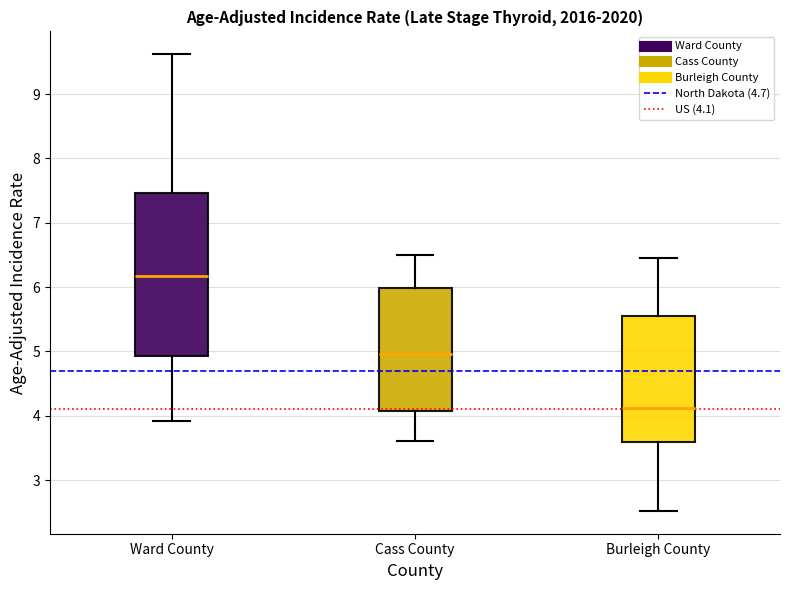

Reading left to right, read every box against the y-axis: the position of its median line, the range the box covers, and the ends of its whiskers. The values are not printed on the chart, so give them approximately, as read against the axis.

Ward County: median 6.2, box 4.9 to 7.5, whiskers 3.9 to 9.6
Cass County: median 5.0, box 4.1 to 6.0, whiskers 3.6 to 6.5
Burleigh County: median 4.1, box 3.6 to 5.5, whiskers 2.5 to 6.4